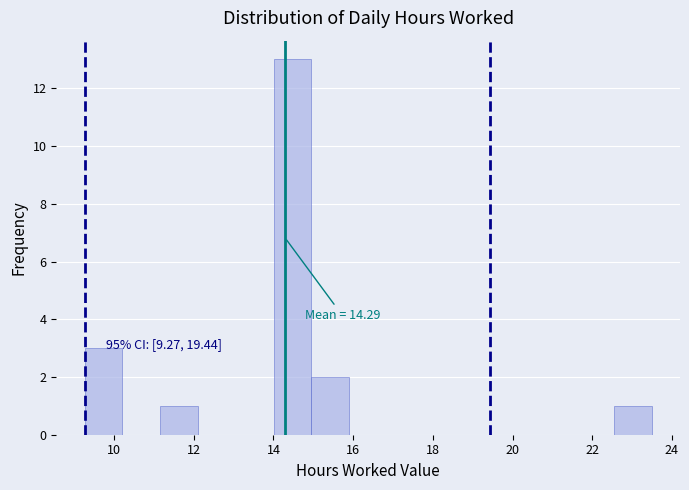

Which range on the x-axis has the tallest bar?

14.0 to 15.0